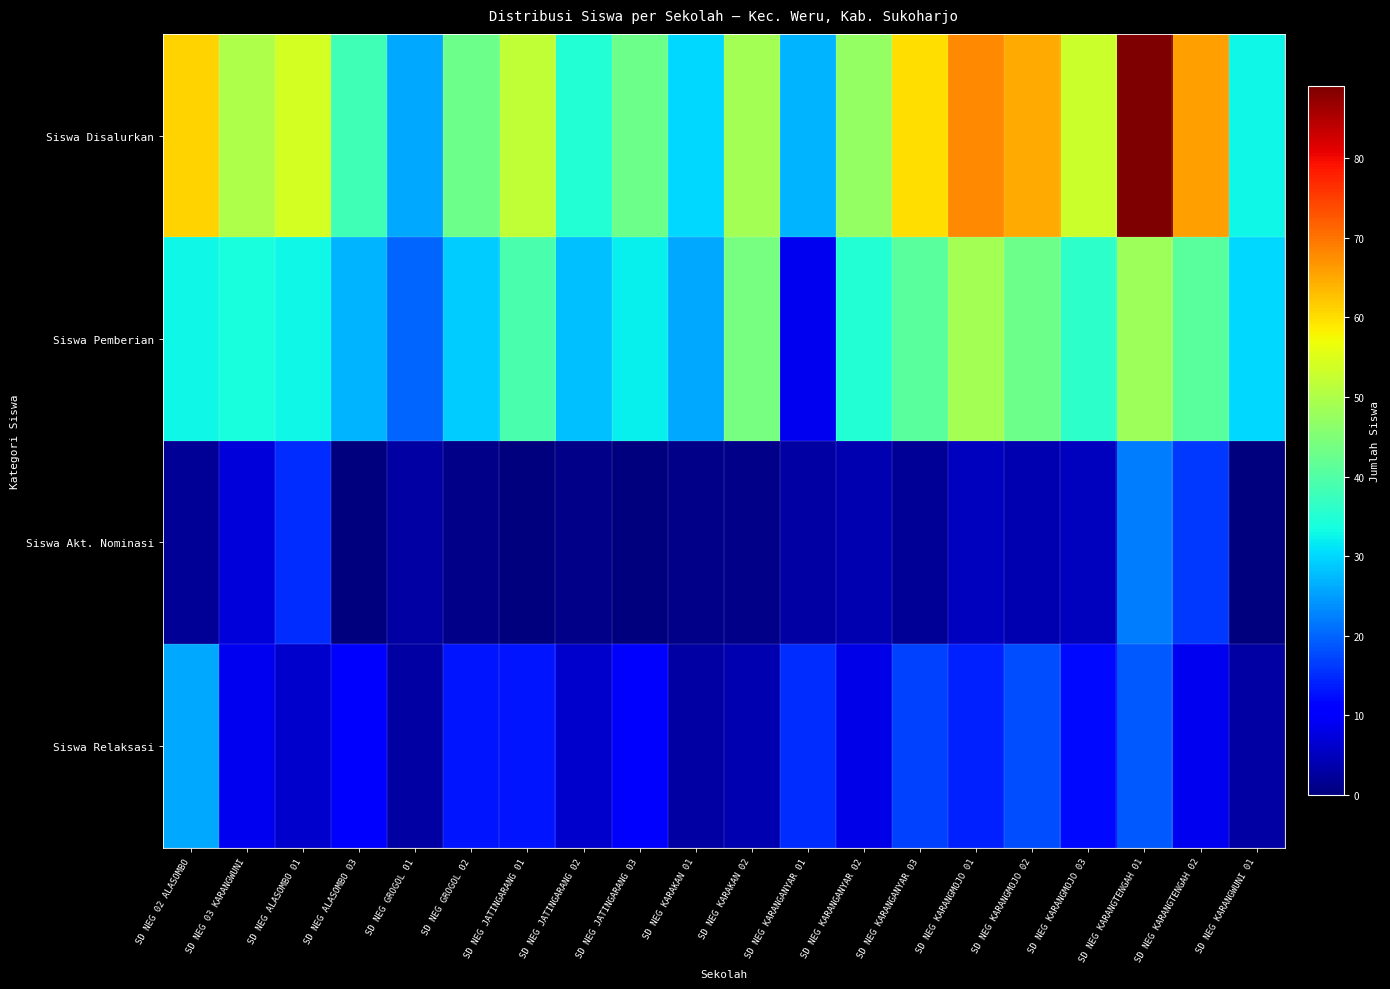

Reading right to left, list all the values displayed in this chart.

Siswa Disalurkan: SD NEG KARANGWUNI 01=33	SD NEG KARANGTENGAH 02=66	SD NEG KARANGTENGAH 01=89	SD NEG KARANGMOJO 03=53	SD NEG KARANGMOJO 02=65	SD NEG KARANGMOJO 01=68	SD NEG KARANGANYAR 03=60	SD NEG KARANGANYAR 02=47	SD NEG KARANGANYAR 01=27	SD NEG KARAKAN 02=49	SD NEG KARAKAN 01=30	SD NEG JATINGARANG 03=43	SD NEG JATINGARANG 02=35	SD NEG JATINGARANG 01=52	SD NEG GROGOL 02=43	SD NEG GROGOL 01=26	SD NEG ALASOMBO 03=38	SD NEG ALASOMBO 01=54	SD NEG 03 KARANGWUNI=50	SD NEG 02 ALASOMBO=61
Siswa Pemberian: SD NEG KARANGWUNI 01=30	SD NEG KARANGTENGAH 02=41	SD NEG KARANGTENGAH 01=48	SD NEG KARANGMOJO 03=36	SD NEG KARANGMOJO 02=43	SD NEG KARANGMOJO 01=49	SD NEG KARANGANYAR 03=41	SD NEG KARANGANYAR 02=35	SD NEG KARANGANYAR 01=9	SD NEG KARAKAN 02=44	SD NEG KARAKAN 01=26	SD NEG JATINGARANG 03=32	SD NEG JATINGARANG 02=28	SD NEG JATINGARANG 01=39	SD NEG GROGOL 02=29	SD NEG GROGOL 01=20	SD NEG ALASOMBO 03=27	SD NEG ALASOMBO 01=33	SD NEG 03 KARANGWUNI=34	SD NEG 02 ALASOMBO=33
Siswa Akt. Nominasi: SD NEG KARANGWUNI 01=0	SD NEG KARANGTENGAH 02=16	SD NEG KARANGTENGAH 01=22	SD NEG KARANGMOJO 03=5	SD NEG KARANGMOJO 02=4	SD NEG KARANGMOJO 01=5	SD NEG KARANGANYAR 03=2	SD NEG KARANGANYAR 02=4	SD NEG KARANGANYAR 01=3	SD NEG KARAKAN 02=1	SD NEG KARAKAN 01=1	SD NEG JATINGARANG 03=0	SD NEG JATINGARANG 02=1	SD NEG JATINGARANG 01=0	SD NEG GROGOL 02=1	SD NEG GROGOL 01=3	SD NEG ALASOMBO 03=0	SD NEG ALASOMBO 01=15	SD NEG 03 KARANGWUNI=7	SD NEG 02 ALASOMBO=2
Siswa Relaksasi: SD NEG KARANGWUNI 01=3	SD NEG KARANGTENGAH 02=9	SD NEG KARANGTENGAH 01=19	SD NEG KARANGMOJO 03=12	SD NEG KARANGMOJO 02=18	SD NEG KARANGMOJO 01=14	SD NEG KARANGANYAR 03=17	SD NEG KARANGANYAR 02=8	SD NEG KARANGANYAR 01=15	SD NEG KARAKAN 02=4	SD NEG KARAKAN 01=3	SD NEG JATINGARANG 03=11	SD NEG JATINGARANG 02=6	SD NEG JATINGARANG 01=13	SD NEG GROGOL 02=13	SD NEG GROGOL 01=3	SD NEG ALASOMBO 03=11	SD NEG ALASOMBO 01=6	SD NEG 03 KARANGWUNI=9	SD NEG 02 ALASOMBO=26